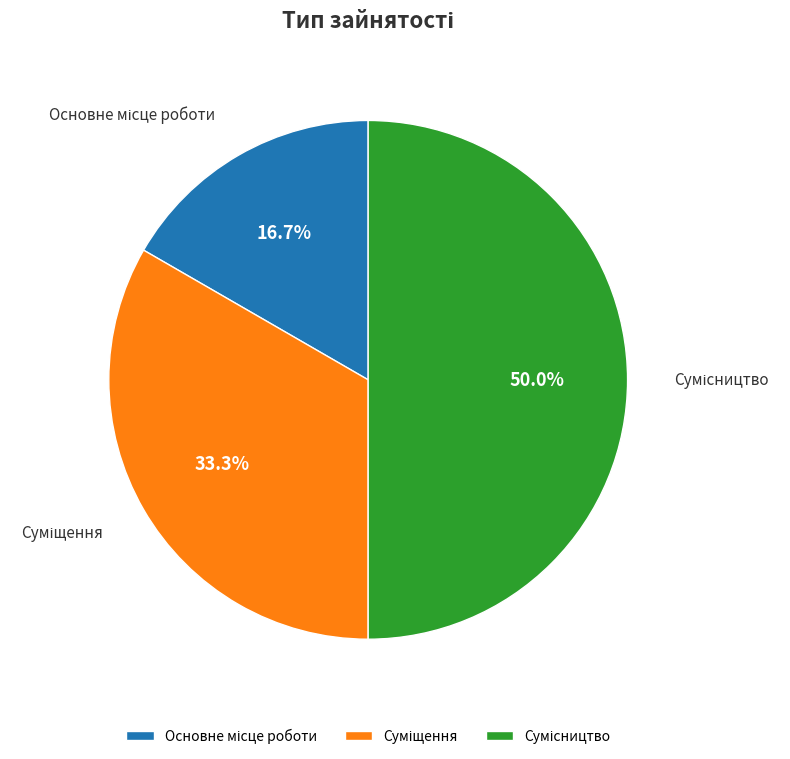

To the nearest percent, what is the combined percentage of Сумісництво and Суміщення?

83%